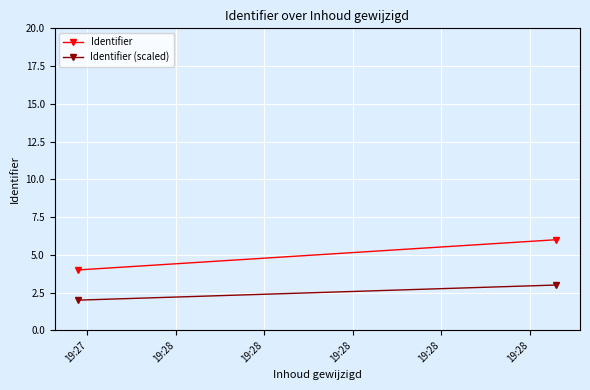

Reading left to right, list all the values displayed in this chart.

Identifier: 4	6
Identifier (scaled): 2	3